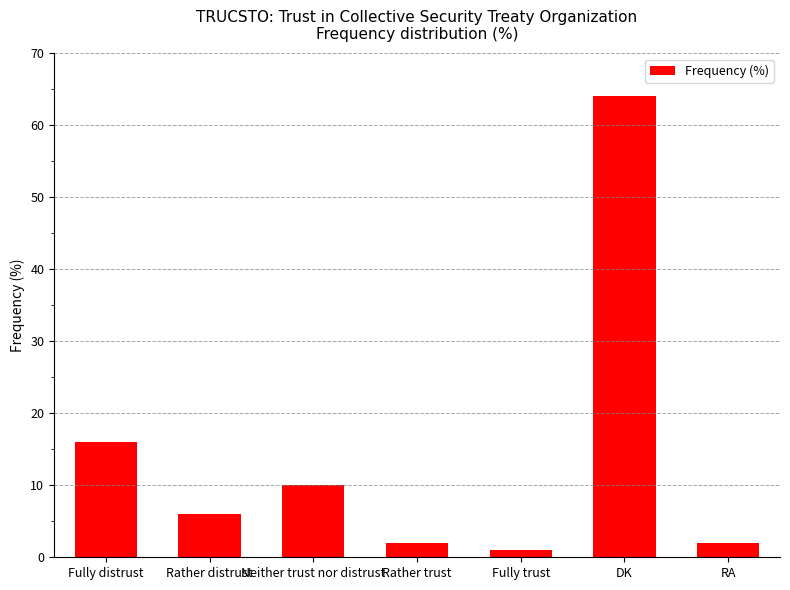

What is the sum of all values?

101